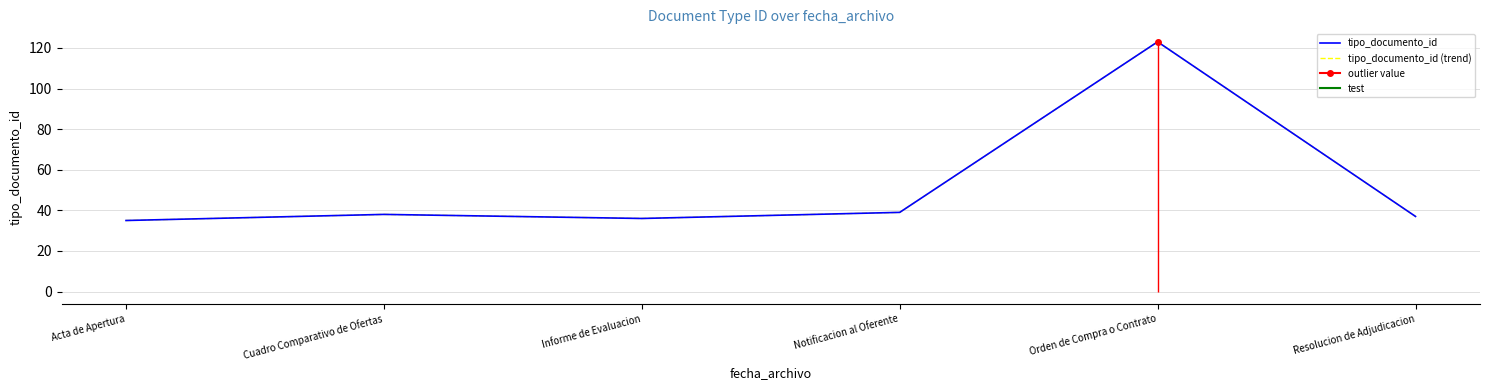

True or false: tipo_documento_id (trend) and tipo_documento_id cross at least once.

False